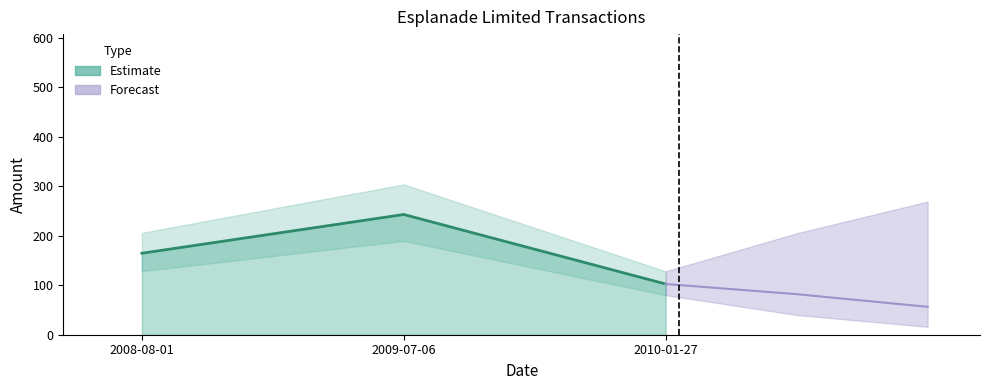

Where does the data first go above 164?

2008-08-01